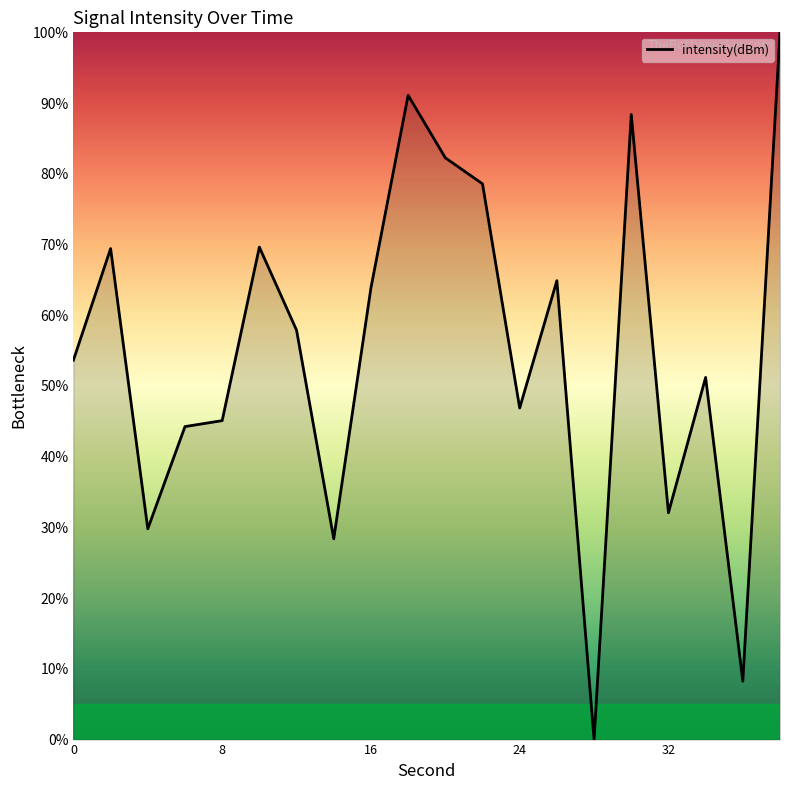

Does the chart display data point markers on the line(s)?

No